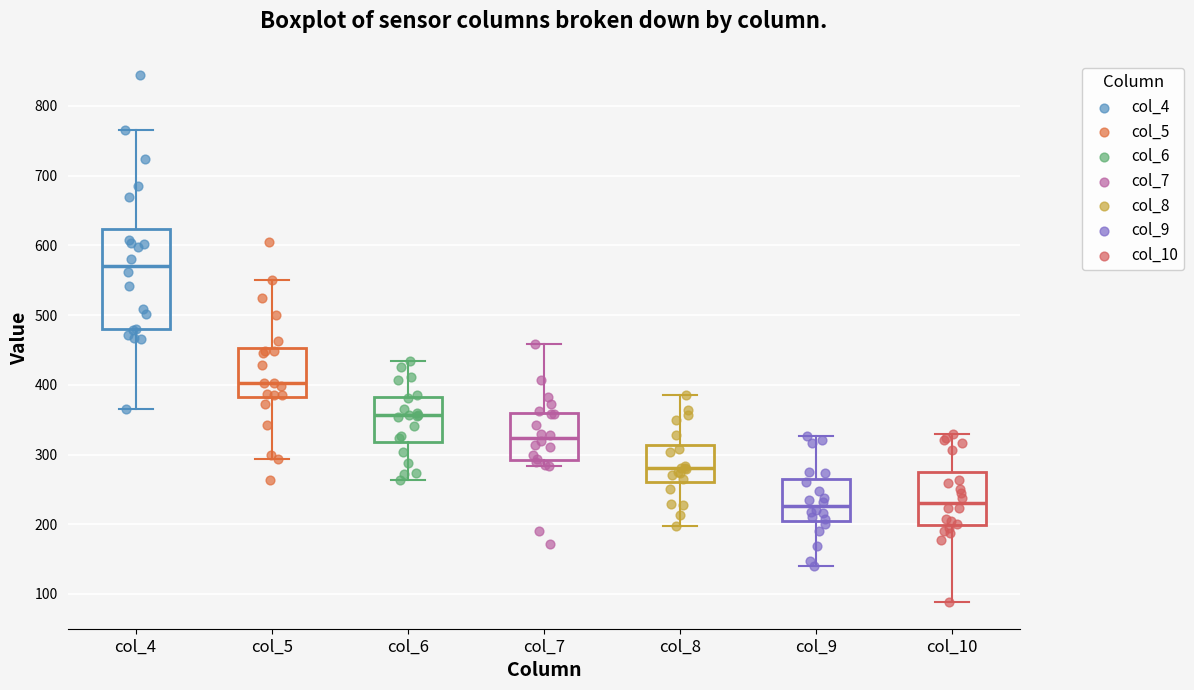

Which box's median line is the highest?

col_4